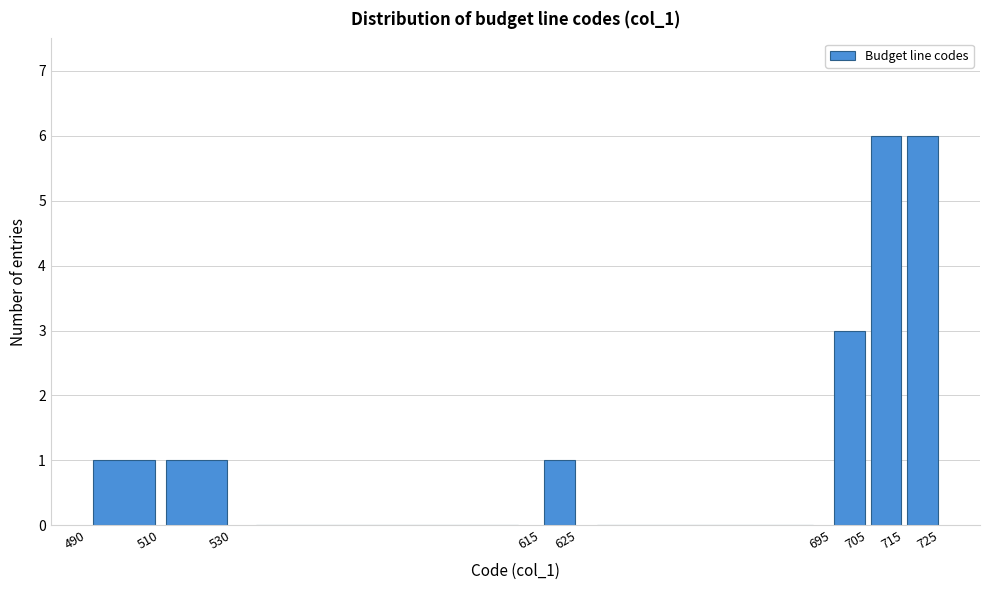

Reading left to right, list every bar in this chart as the range it spans on the x-axis followed by its height. The values are not printed on the chart, so give them approximately, as read against the axis.

490 to 510: 1
510 to 530: 1
530 to 615: 0
615 to 625: 1
625 to 695: 0
695 to 705: 3
705 to 715: 6
715 to 725: 6